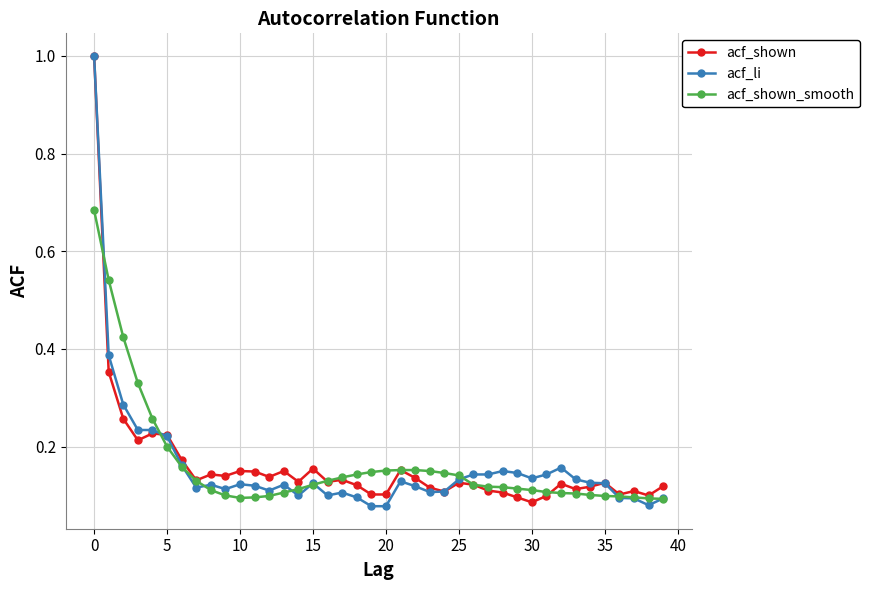

True or false: acf_shown has more than 2 interior local peaks.

True